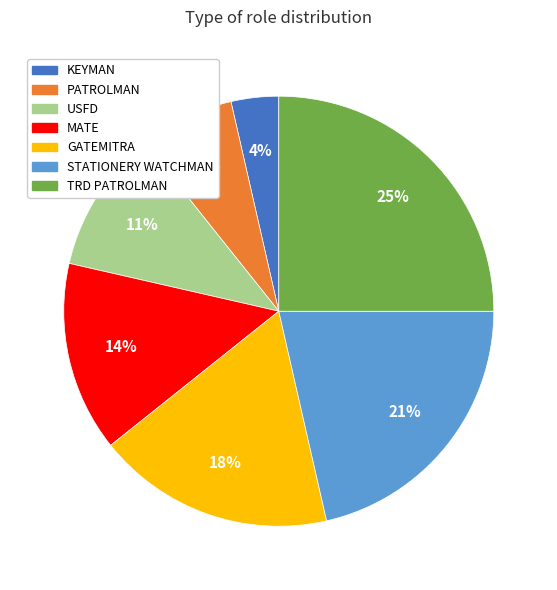

Approximately how many times larger is the value at MATE compared to PATROLMAN?

2.0